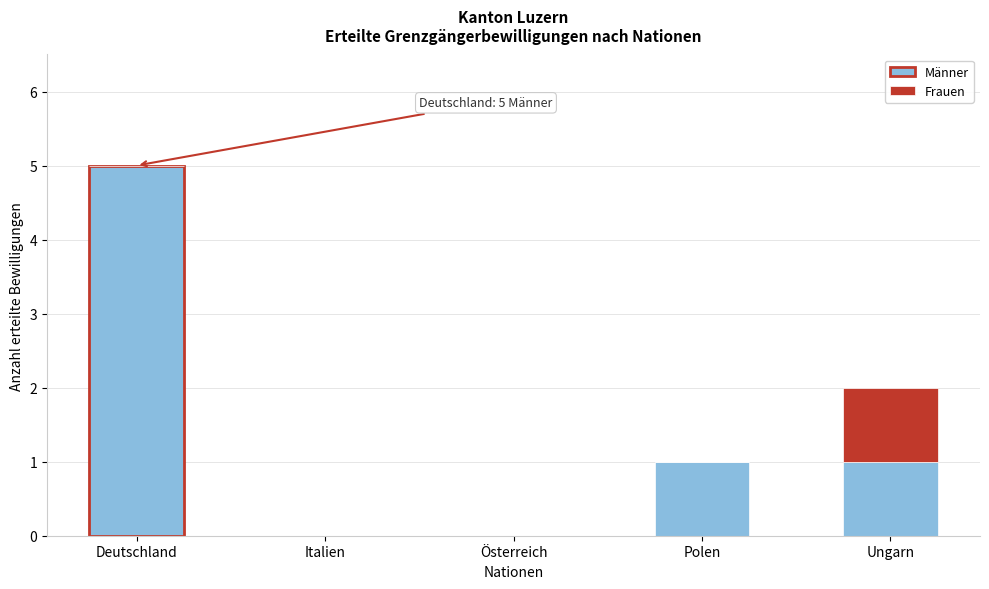

Reading right to left, list the values for the Männer series.

Ungarn=1	Polen=1	Österreich=0	Italien=0	Deutschland=5